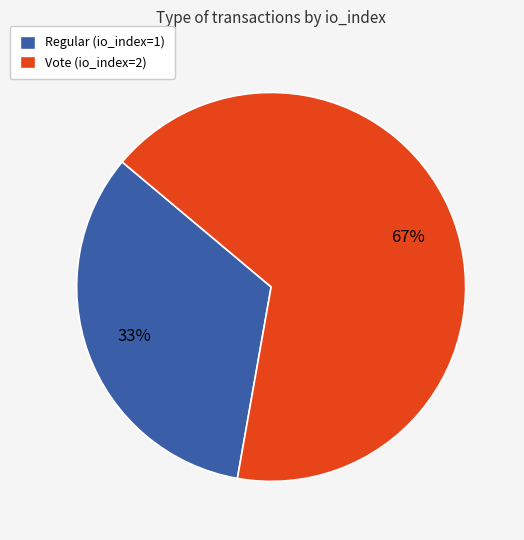

Does Regular (io_index=1) account for over 50% of the chart?

No